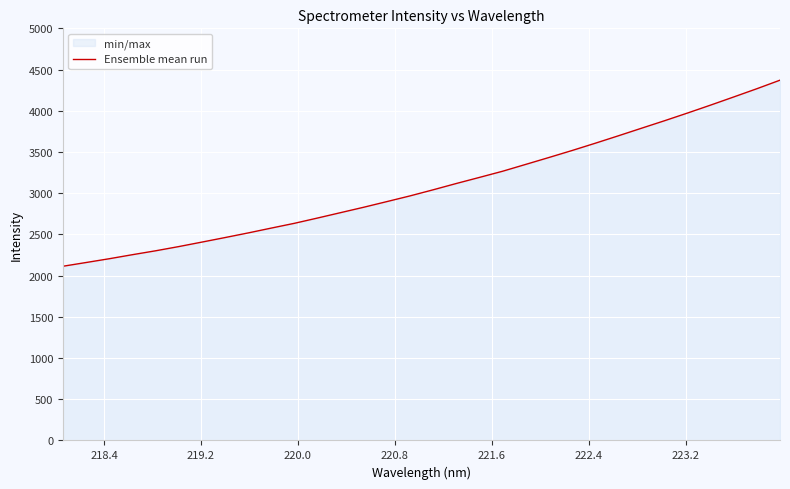

What is the maximum value shown in the chart?

4371.1